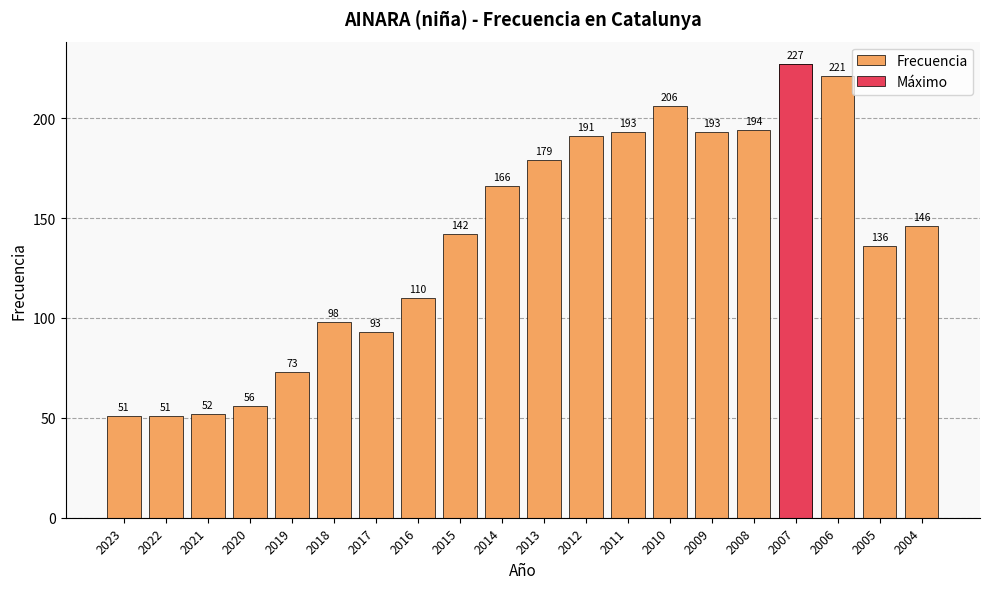

What is the difference between the values at 2010 and 2018?

108